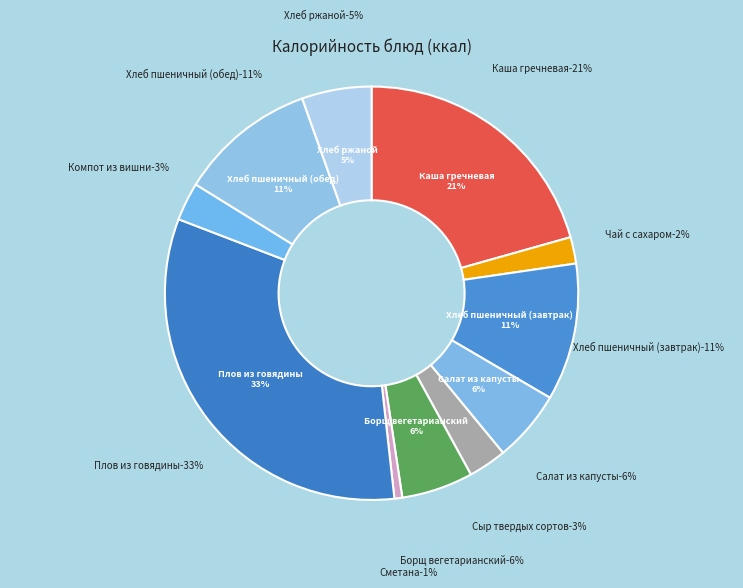

True or false: Компот из вишни accounts for 1% of the total.

False